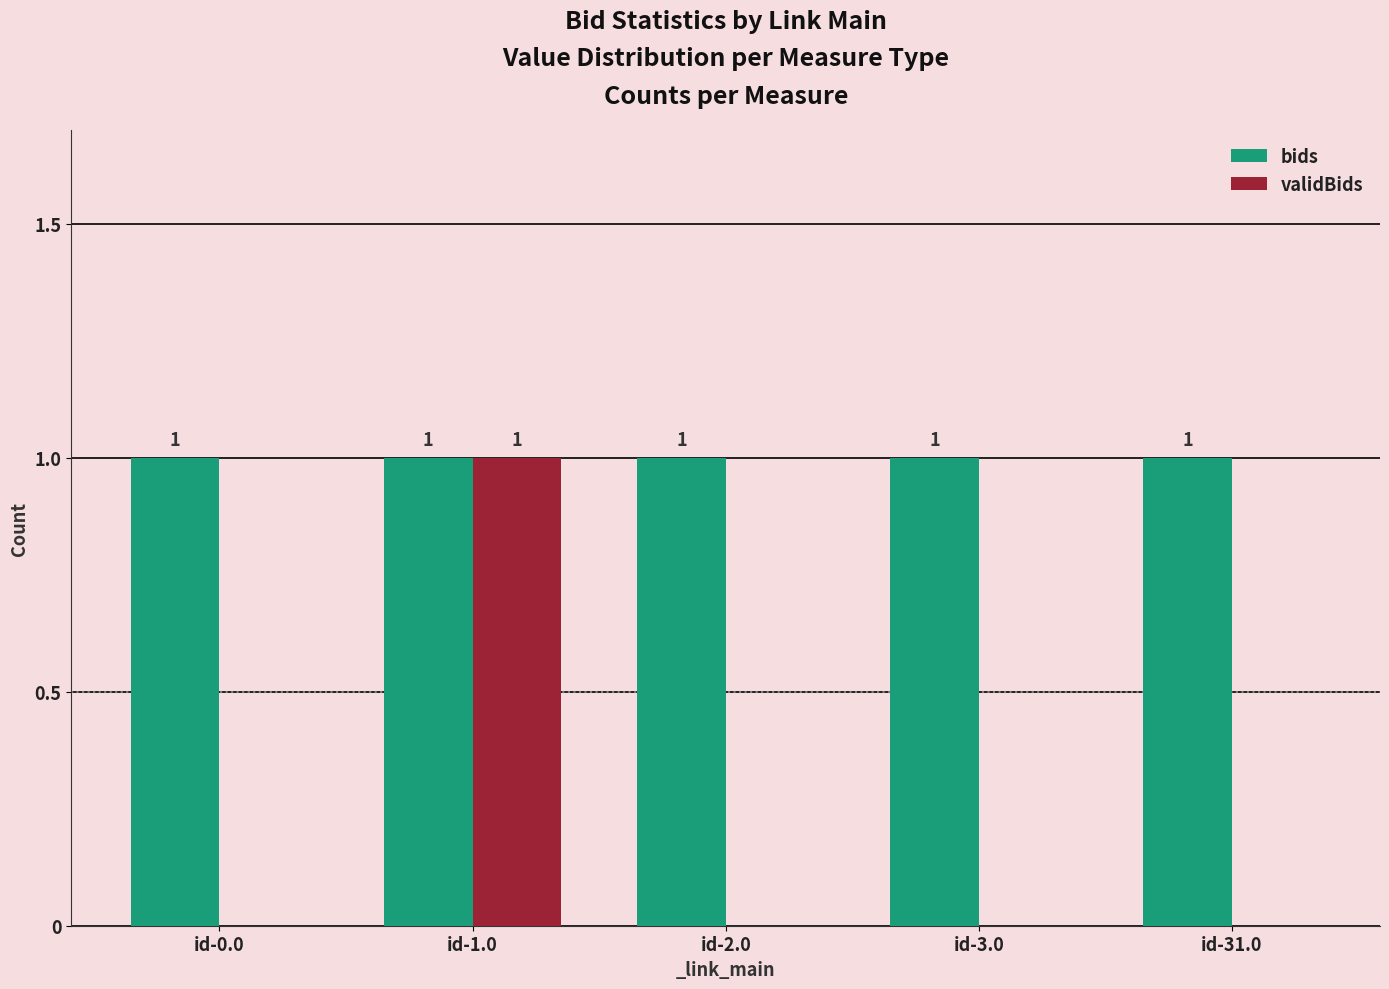

Does the chart contain stacked bars?

No